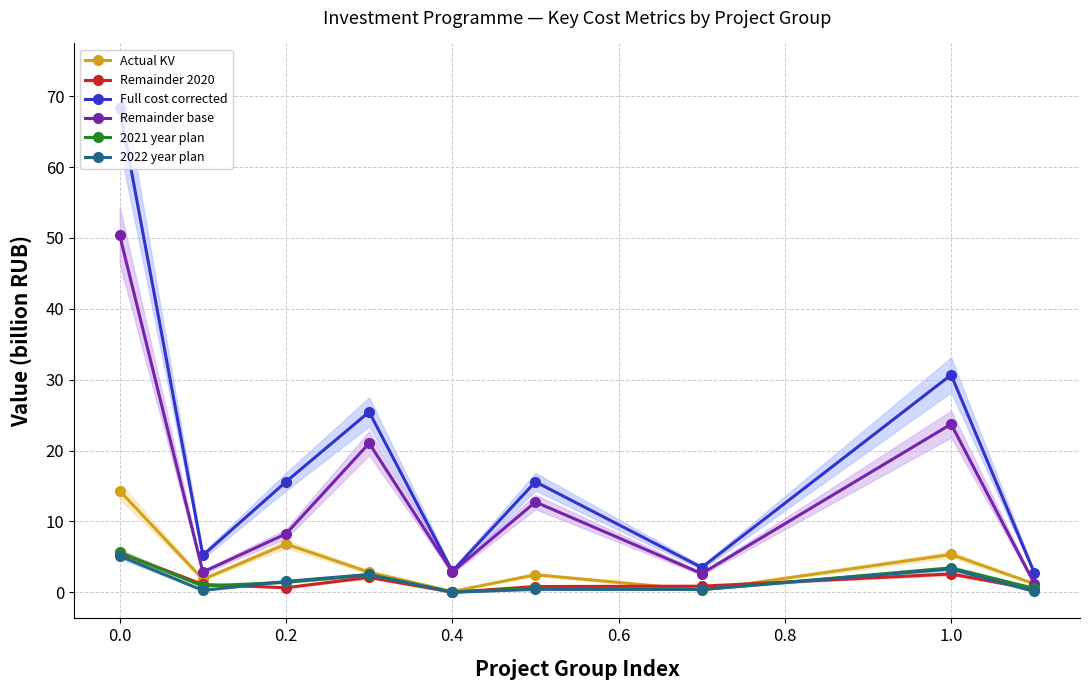

Read the Remainder base value at 1.0.

23.7